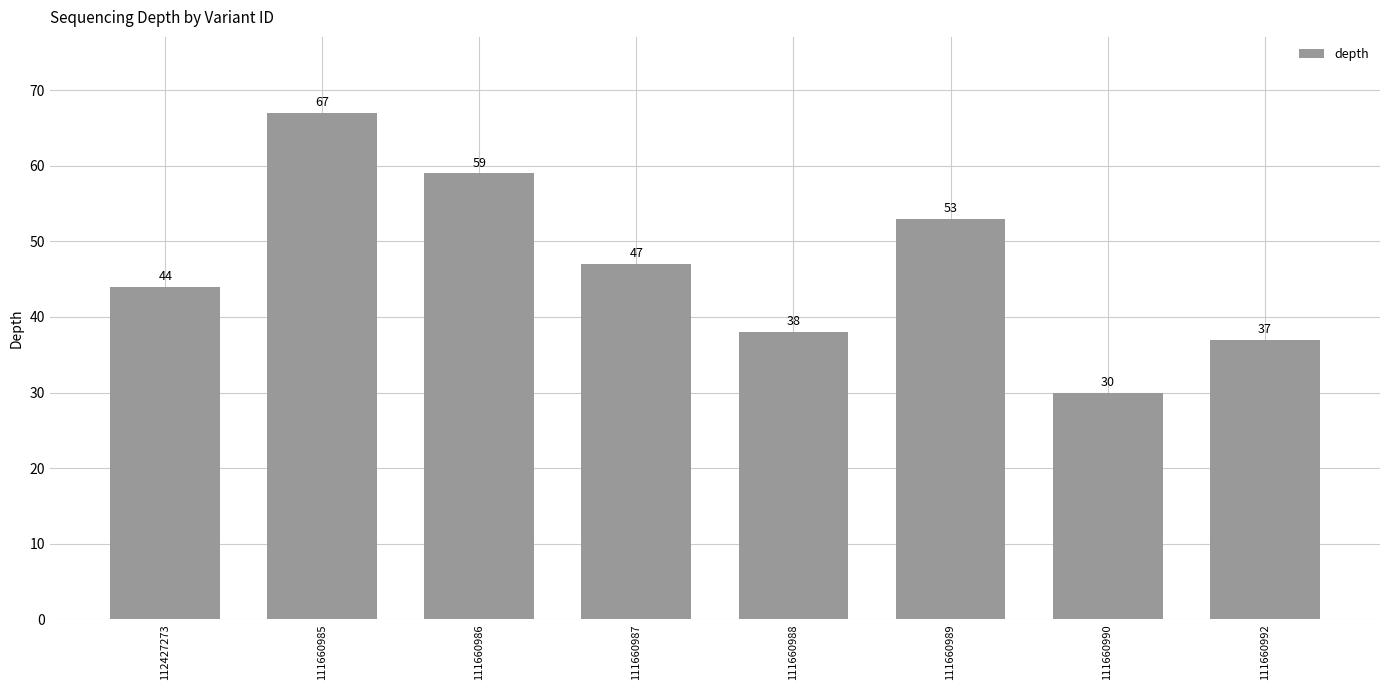

Where is the data nearest to the value 48?

111660987